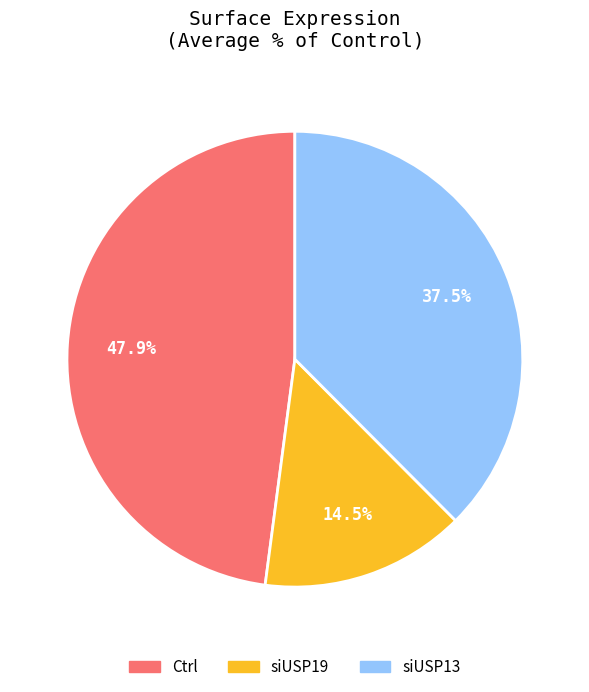

Approximately how many times larger is the value at siUSP13 compared to Ctrl?

0.8